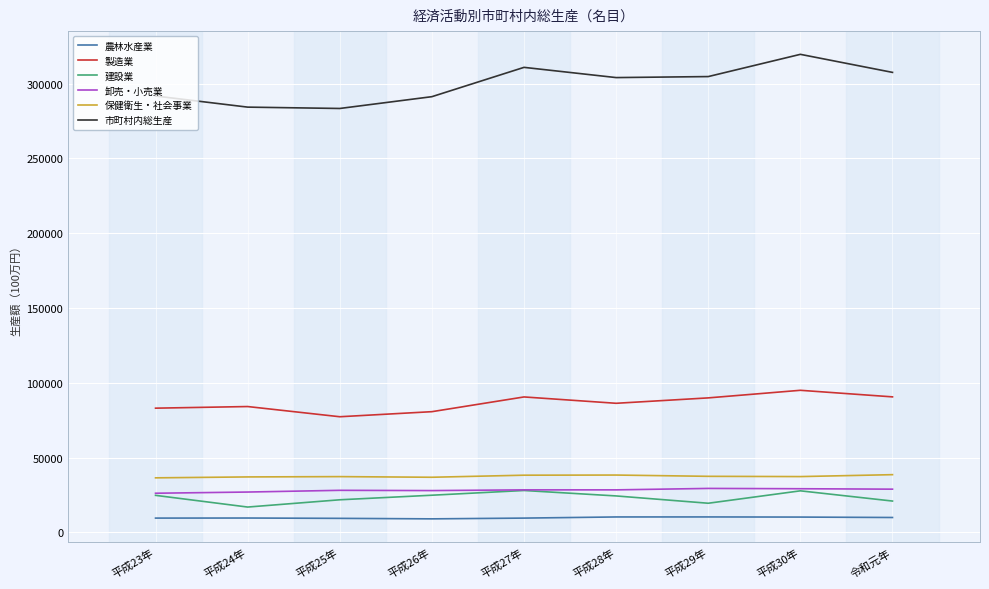

What is the minimum value for 農林水産業?

9085